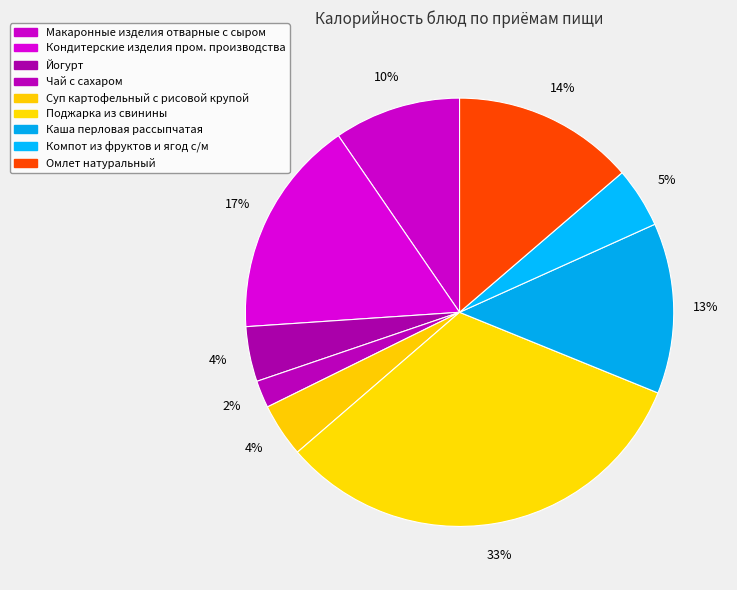

Count the number of slices in the pie.

9